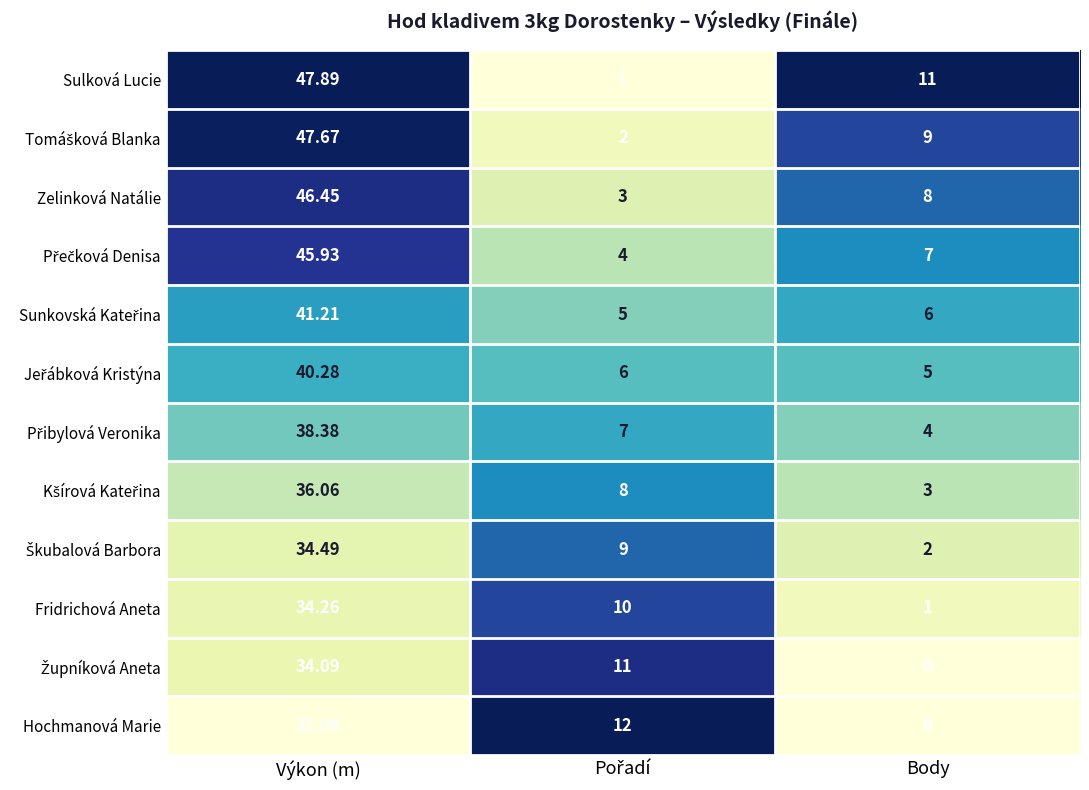

What is the difference between the highest and lowest values at Body?

11.0